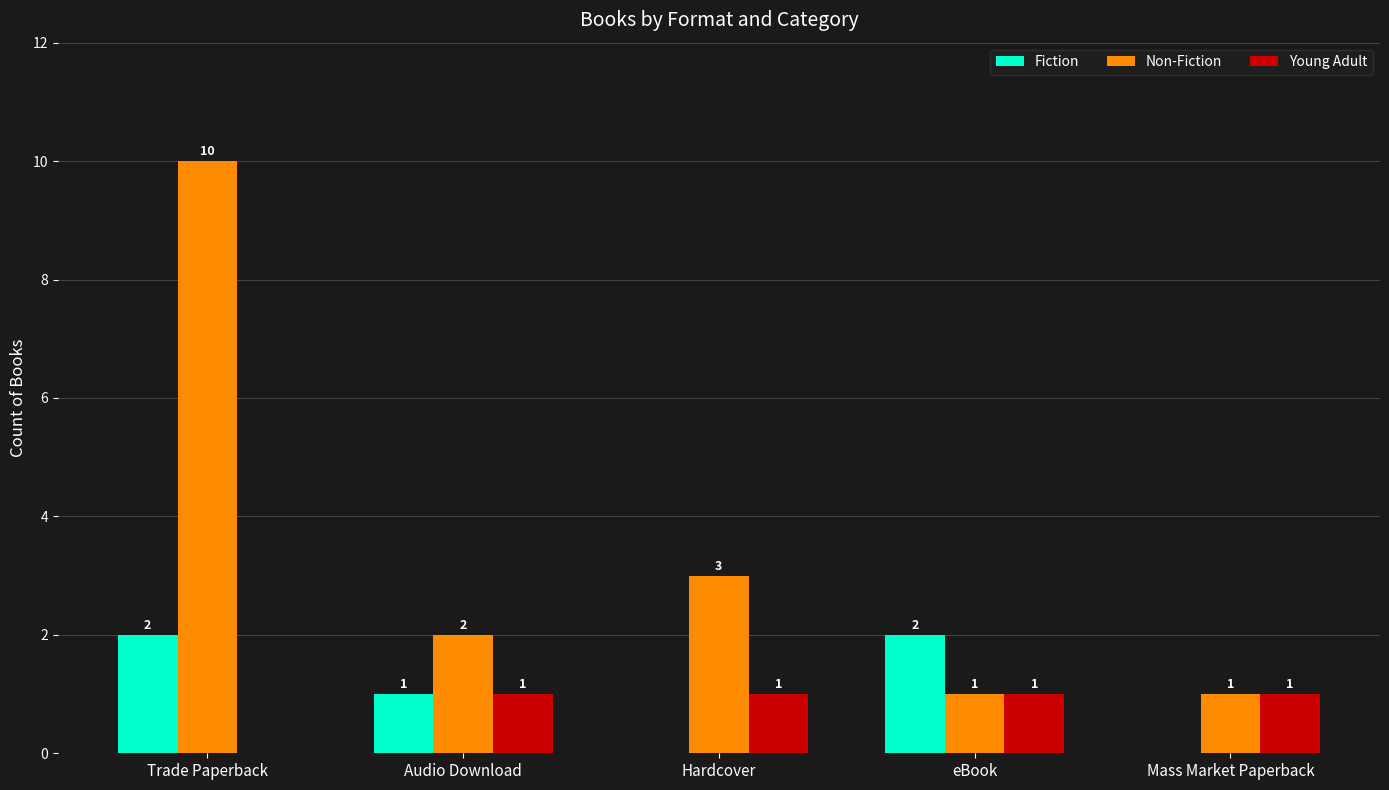

What is the spread (max minus min) of values at Trade Paperback?

10